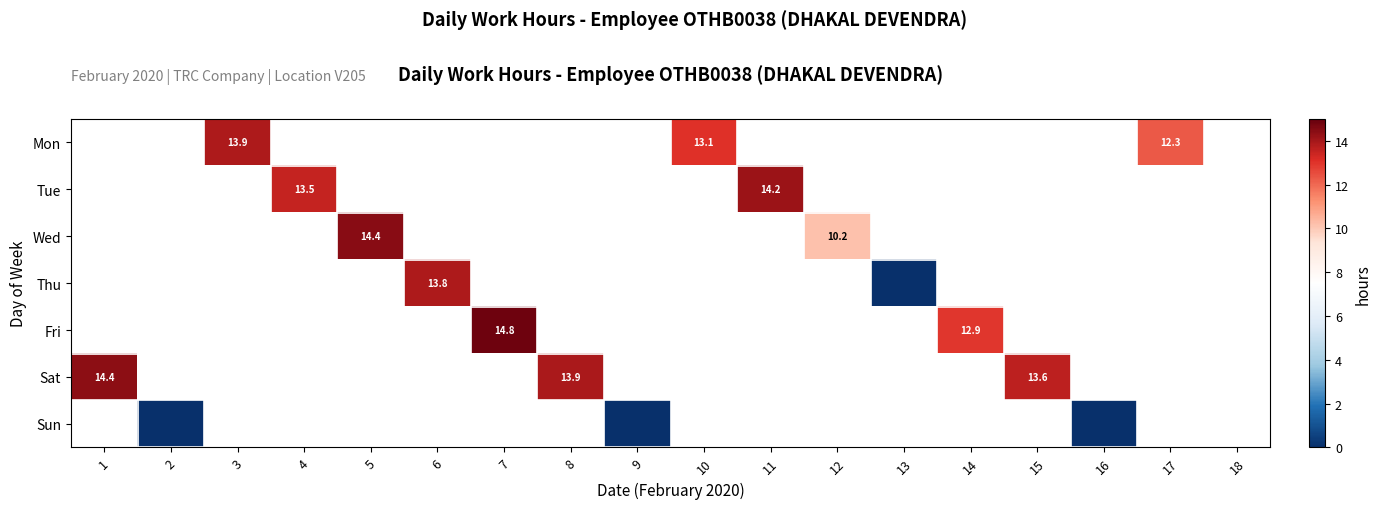

Is the value of Sun at 10 greater than the value of Fri at 9?

No